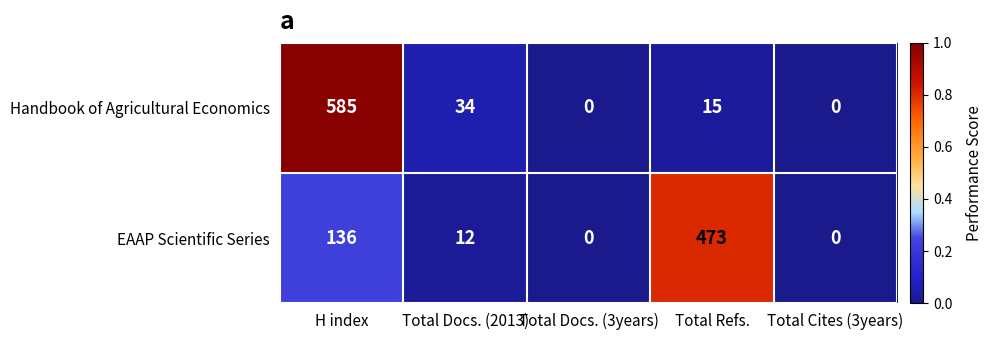

What is the difference between the second highest and minimum values in the Handbook of Agricultural Economics series?

34